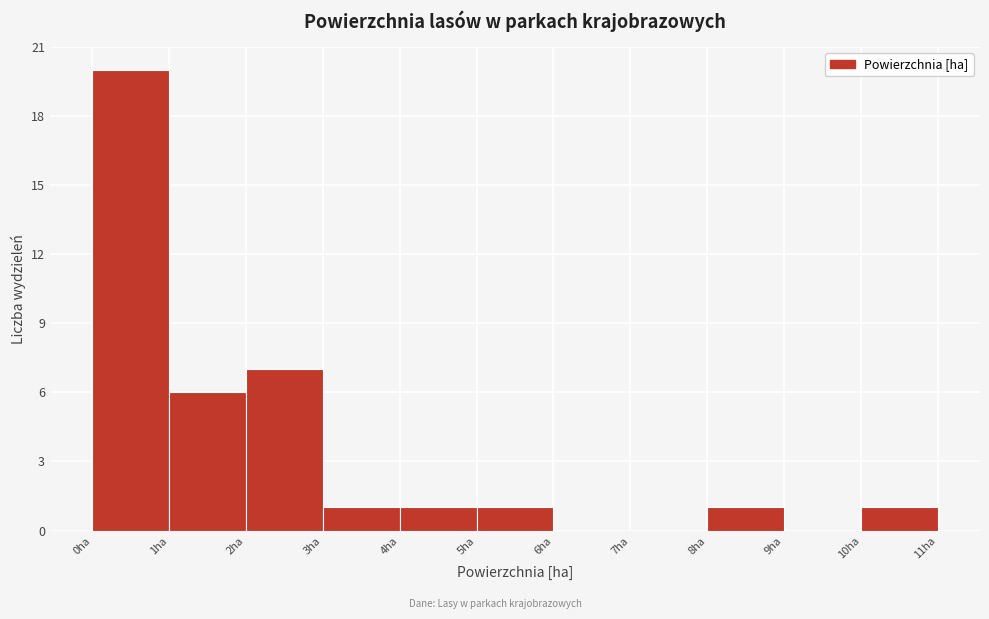

Reading left to right, list every bar in this chart as the range it spans on the x-axis followed by its height. The values are not printed on the chart, so give them approximately, as read against the axis.

0 to 1: 20
1 to 2: 6
2 to 3: 7
3 to 4: 1
4 to 5: 1
5 to 6: 1
6 to 7: 0
7 to 8: 0
8 to 9: 1
9 to 10: 0
10 to 11: 1